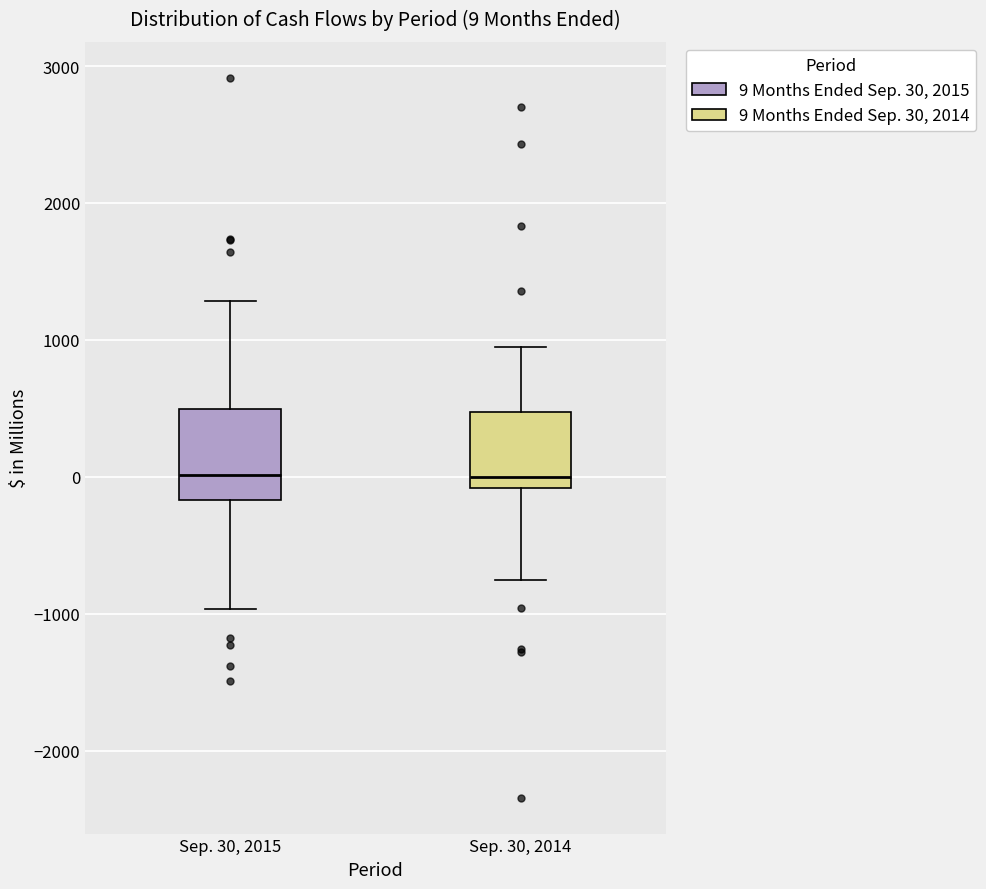

Comparing the boxes themselves (not the whiskers), which one is the tallest?

Sep. 30, 2015